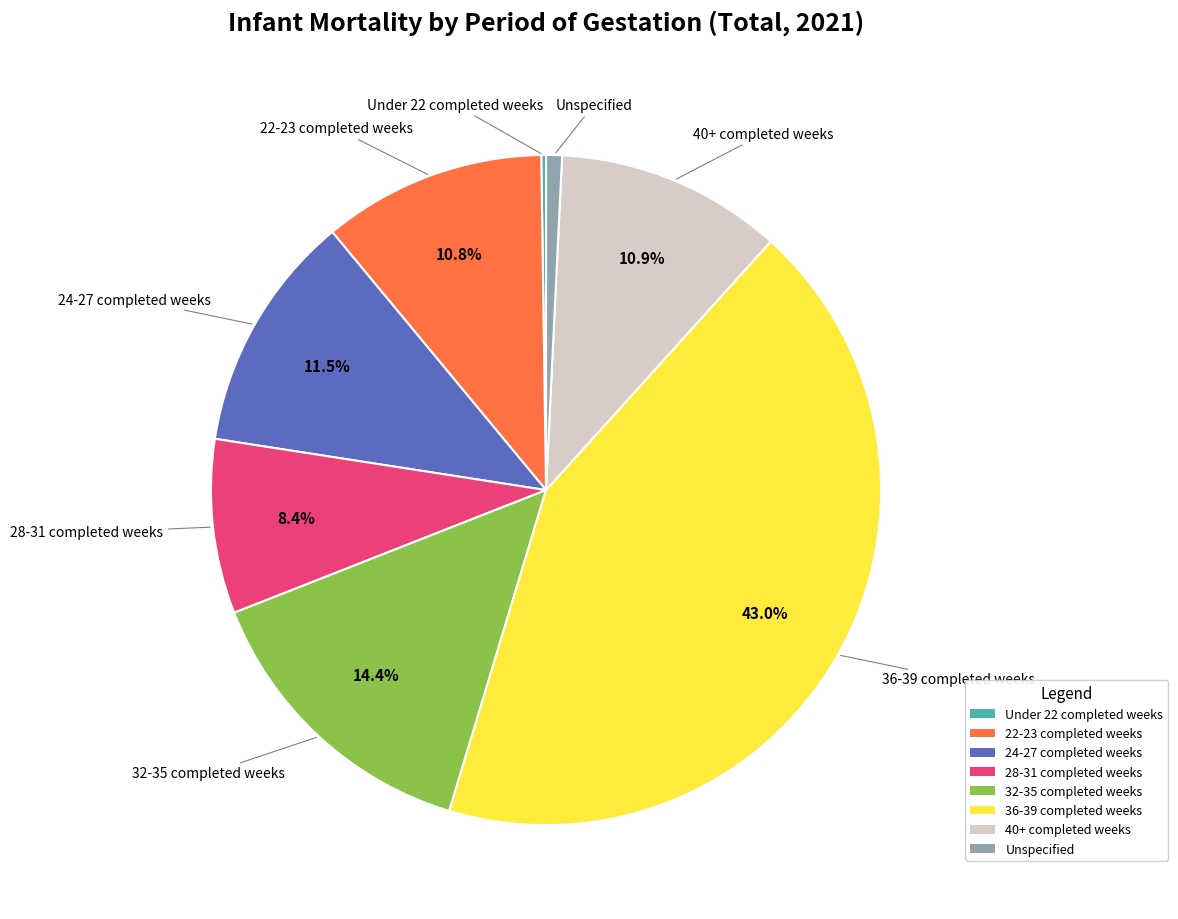

What percentage is the 36-39 completed weeks slice, to the nearest percent?

43%